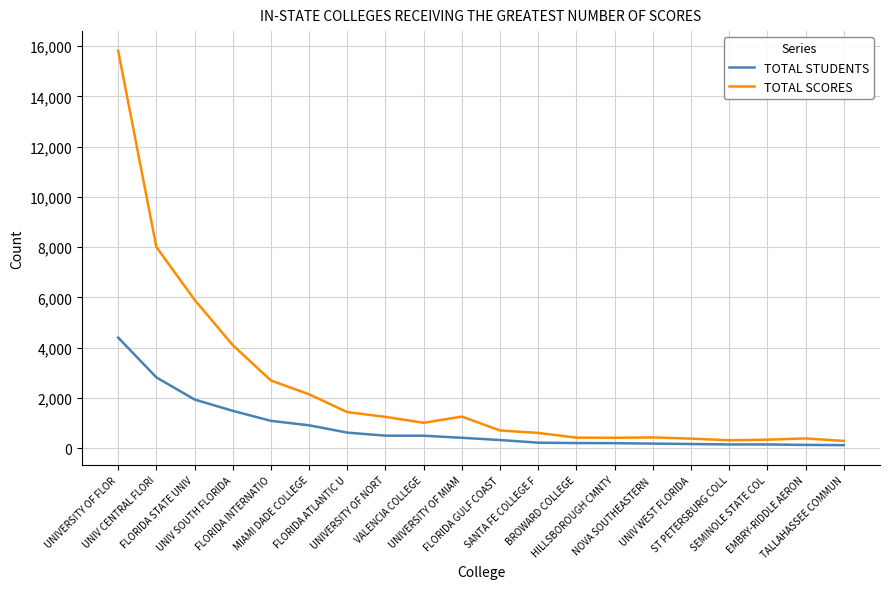

True or false: TOTAL SCORES and TOTAL STUDENTS intersect in this chart.

False